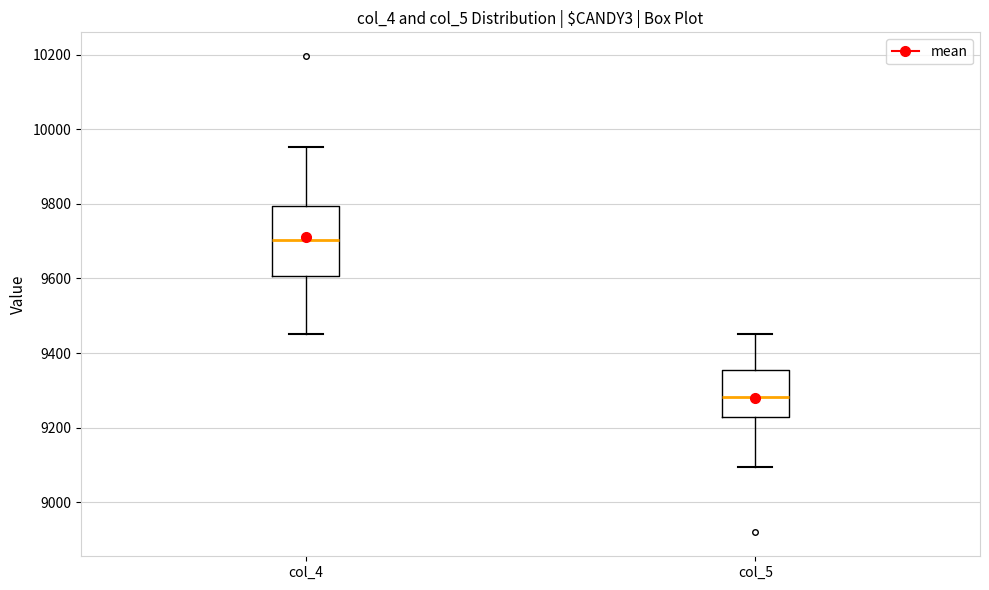

Which box's median line is the highest?

col_4